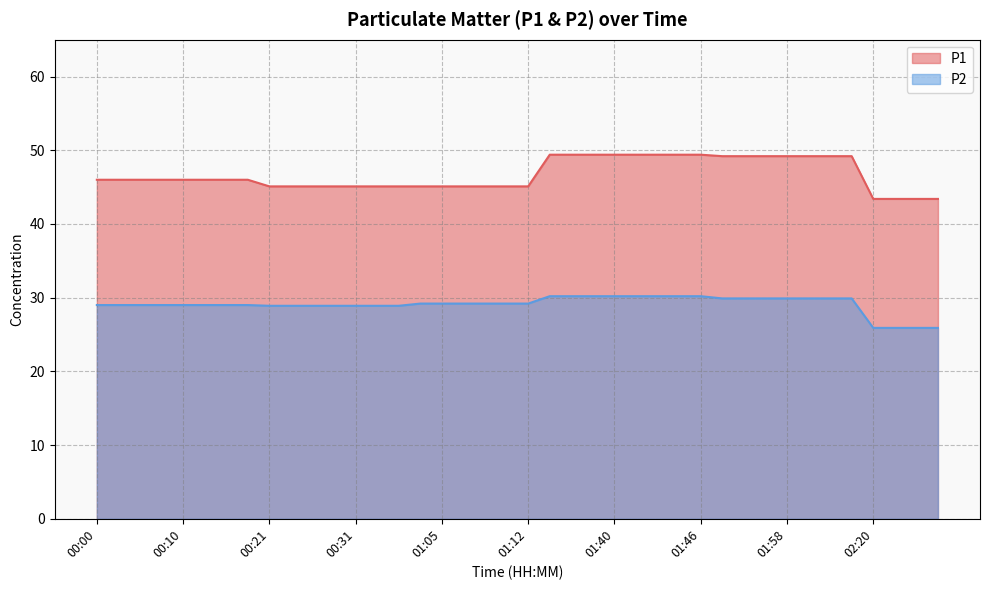

Reading left to right, list all the values displayed in this chart.

P1: 46.0	46.0	46.0	46.0	46.0	46.0	46.0	46.0	45.1	45.1	45.1	45.1	45.1	45.1	45.1	45.1	45.1	45.1	45.1	45.1	45.1	49.4	49.4	49.4	49.4	49.4	49.4	49.4	49.4	49.2	49.2	49.2	49.2	49.2	49.2	49.2	43.4	43.4	43.4	43.4
P2: 29.0	29.0	29.0	29.0	29.0	29.0	29.0	29.0	28.9	28.9	28.9	28.9	28.9	28.9	28.9	29.2	29.2	29.2	29.2	29.2	29.2	30.2	30.2	30.2	30.2	30.2	30.2	30.2	30.2	29.9	29.9	29.9	29.9	29.9	29.9	29.9	25.9	25.9	25.9	25.9